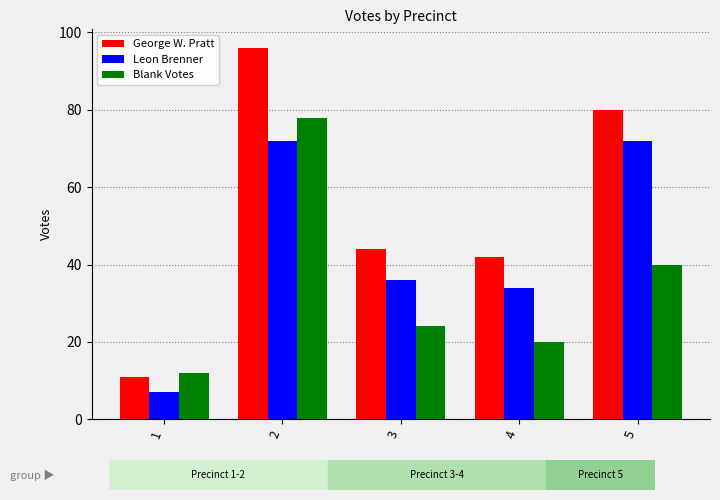

What is the difference between the second highest and minimum values in the Blank Votes series?

28